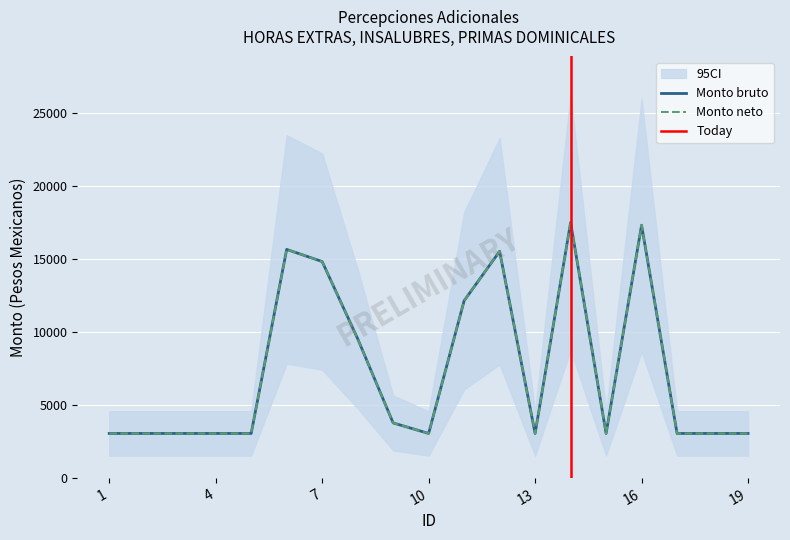

Between 10 and 16, which is larger?

16